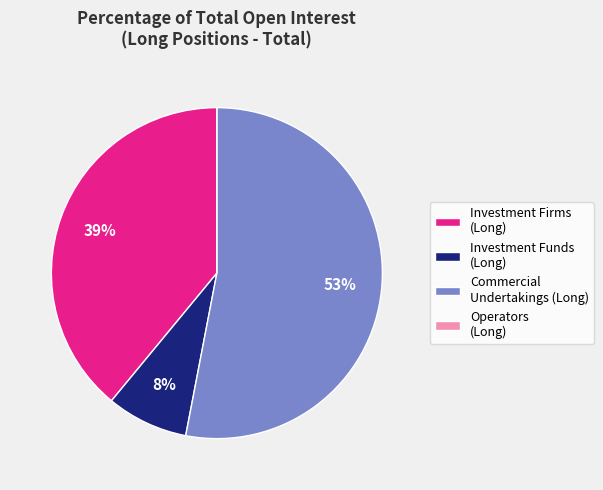

To the nearest percent, what is the average slice percentage?

25%